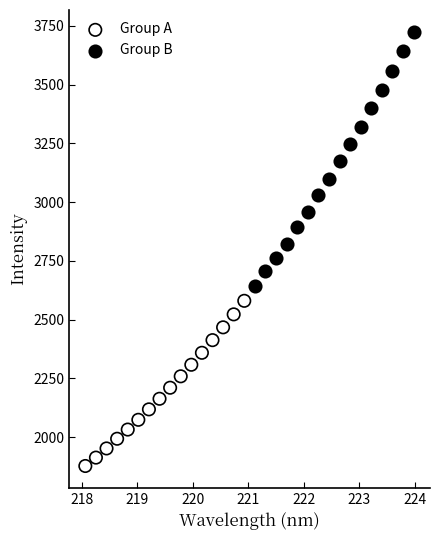

Which series has the widest spread of Y values?

Group B